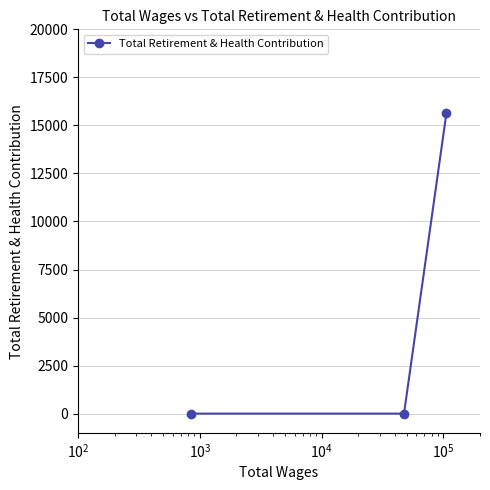

What is the difference between the maximum and minimum values?

15667